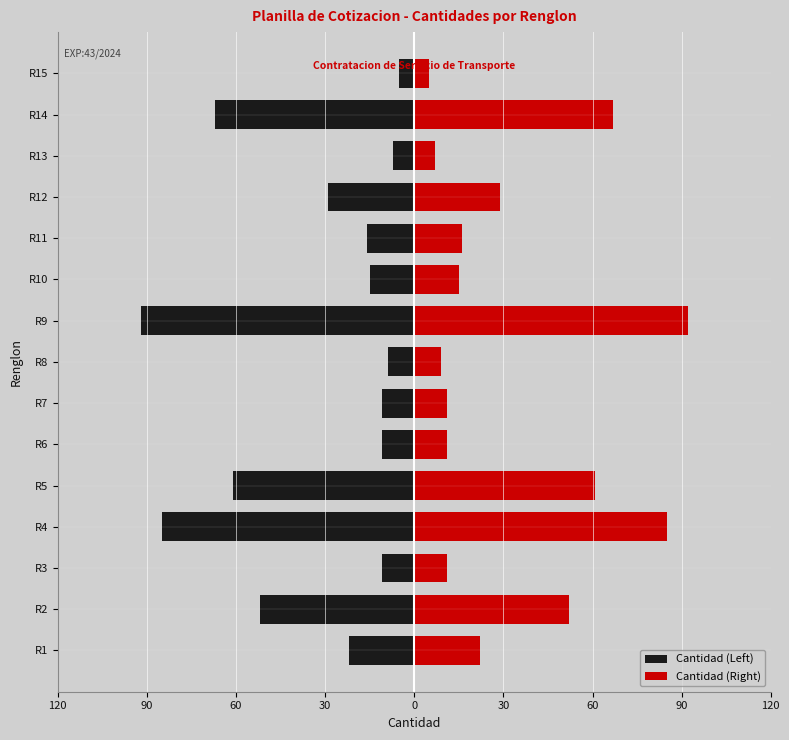

What is the maximum value shown in the chart?

92